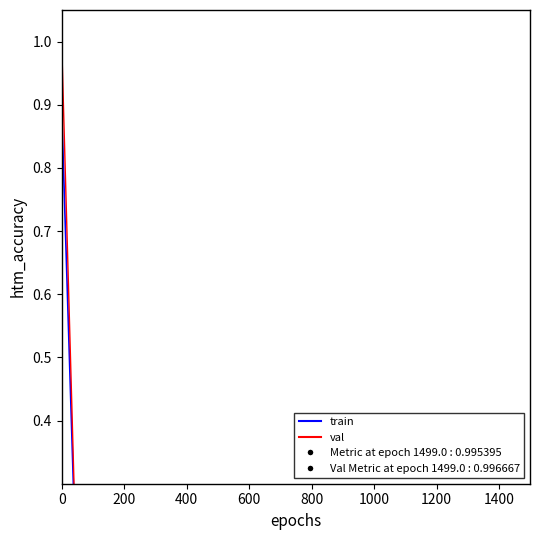

The train series shows 0.0 at 21. True or false?

False